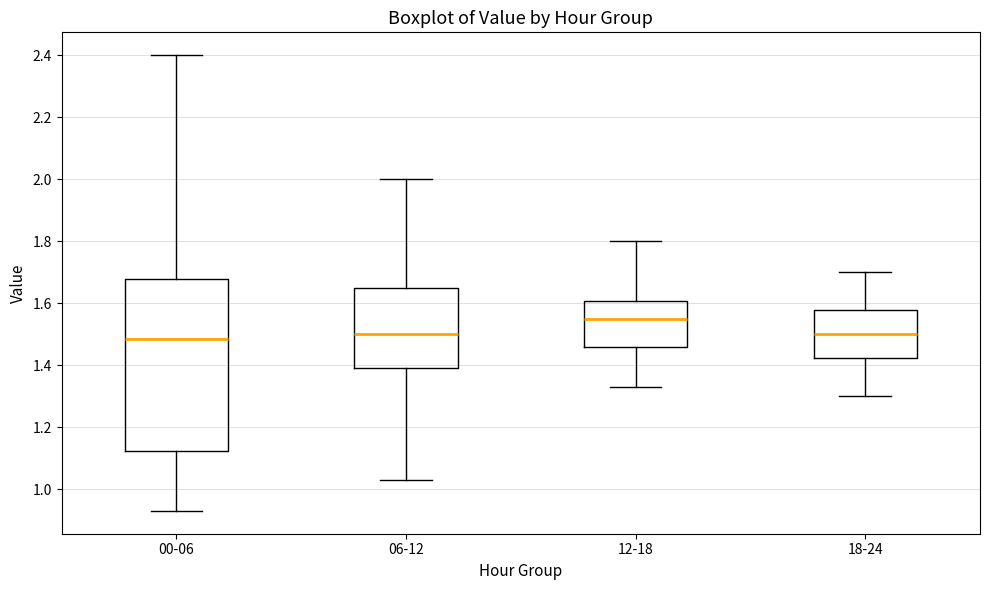

Reading left to right, read every box against the y-axis: the position of its median line, the range the box covers, and the ends of its whiskers. The values are not printed on the chart, so give them approximately, as read against the axis.

00-06: median 1.48, box 1.12 to 1.68, whiskers 0.94 to 2.40
06-12: median 1.50, box 1.40 to 1.64, whiskers 1.04 to 2.00
12-18: median 1.56, box 1.46 to 1.60, whiskers 1.34 to 1.80
18-24: median 1.50, box 1.42 to 1.58, whiskers 1.30 to 1.70